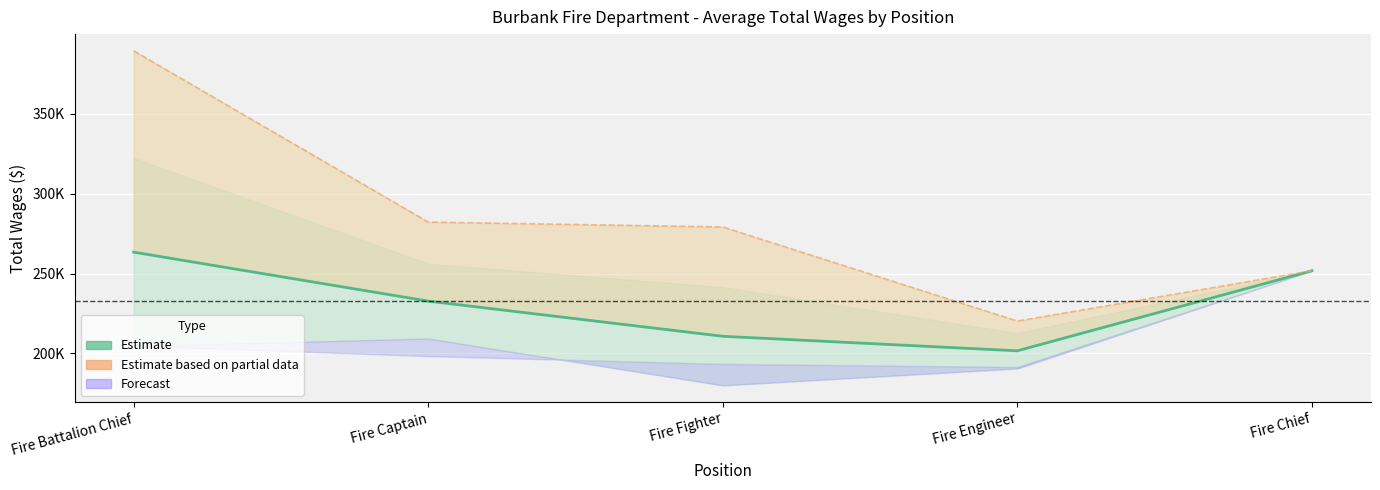

List the labels in order of Max wage value, largest first.

Fire Battalion Chief, Fire Captain, Fire Fighter, Fire Chief, Fire Engineer